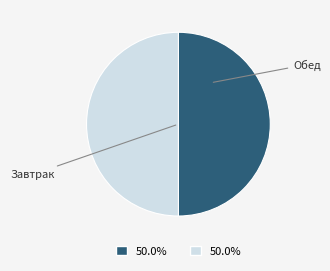

How many segments does this pie chart have?

2